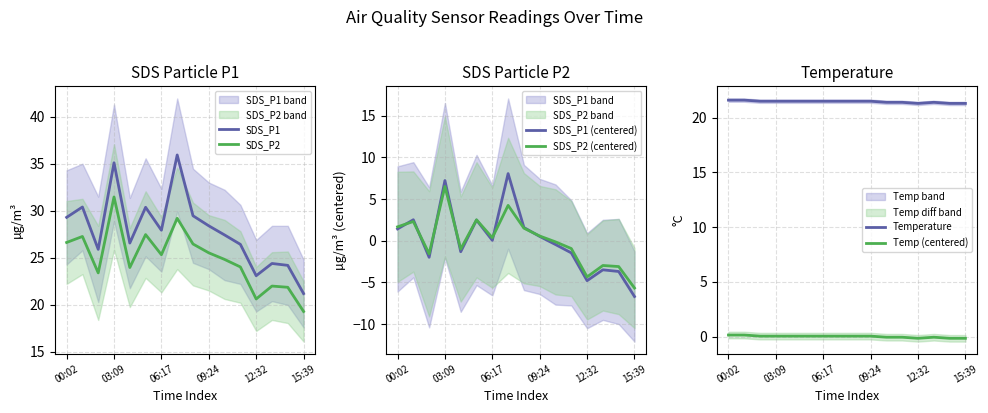

How many values in the SDS_P2 series are below 25?

8